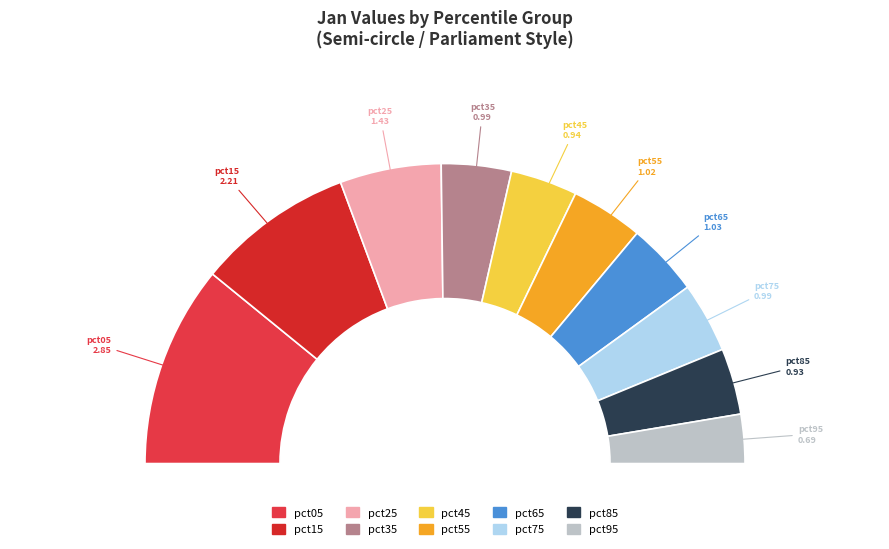

True or false: pct35 accounts for 8% of the total.

True